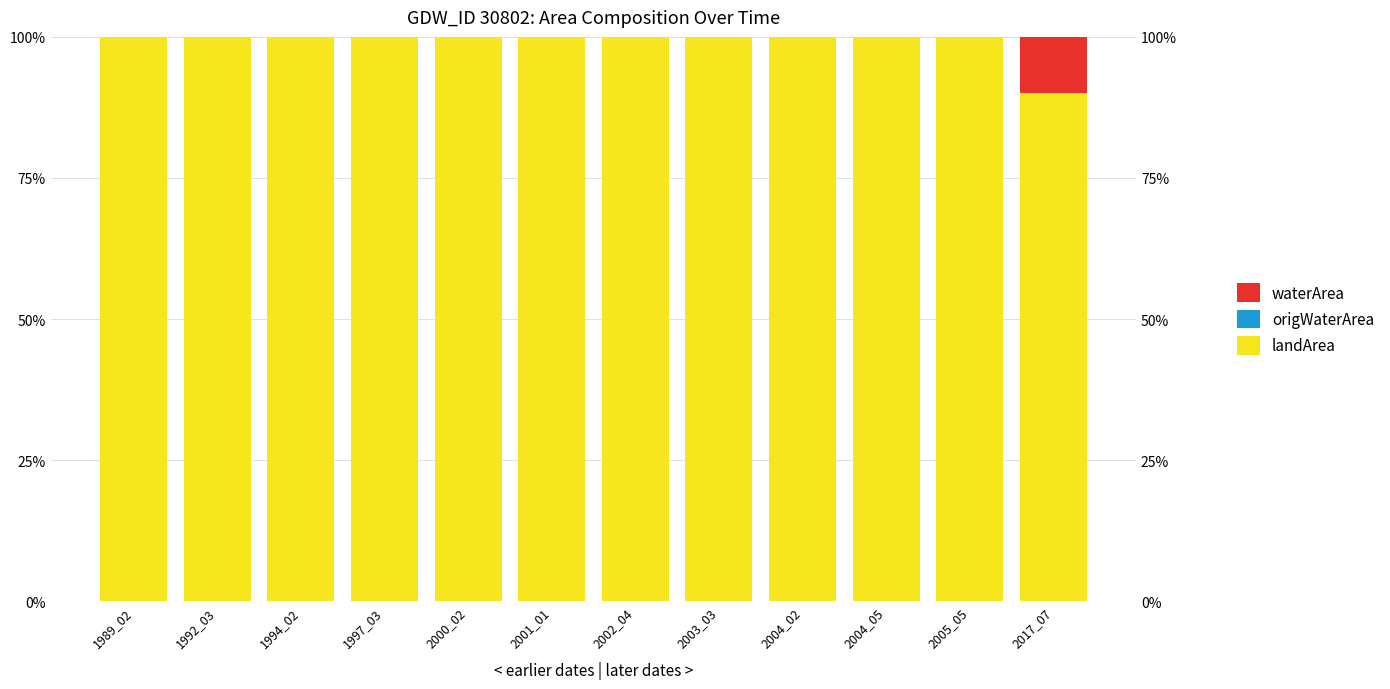

Reading right to left, what are all the values shown in this chart?

landArea: 2017_07=0.9	2005_05=1.0	2004_05=1.0	2004_02=1.0	2003_03=1.0	2002_04=1.0	2001_01=1.0	2000_02=1.0	1997_03=1.0	1994_02=1.0	1992_03=1.0	1989_02=1.0
origWaterArea: 2017_07=0.0	2005_05=0.0	2004_05=0.0	2004_02=0.0	2003_03=0.0	2002_04=0.0	2001_01=0.0	2000_02=0.0	1997_03=0.0	1994_02=0.0	1992_03=0.0	1989_02=0.0
waterArea: 2017_07=0.1	2005_05=0.0	2004_05=0.0	2004_02=0.0	2003_03=0.0	2002_04=0.0	2001_01=0.0	2000_02=0.0	1997_03=0.0	1994_02=0.0	1992_03=0.0	1989_02=0.0